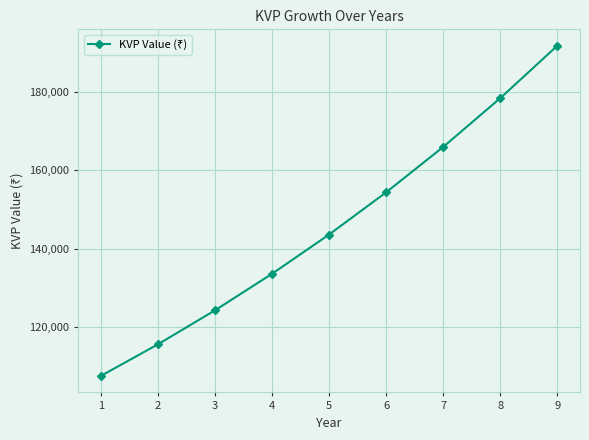

At which category does the chart reach its minimum across all series?

1